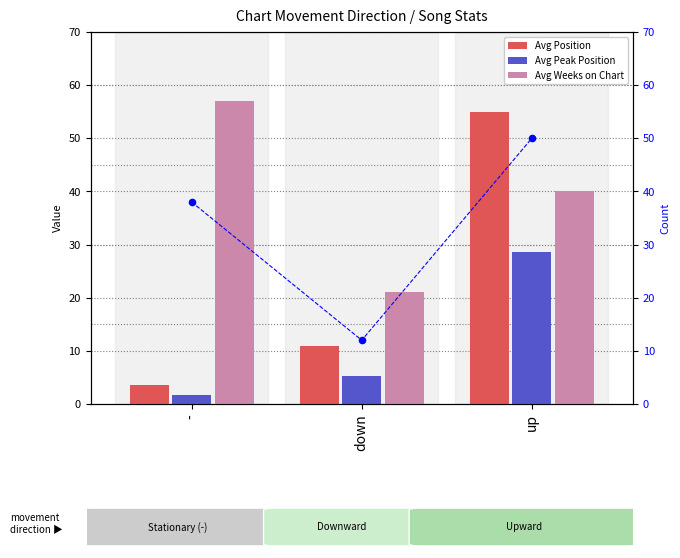

Which series has the largest Y range (max minus min)?

Avg Position